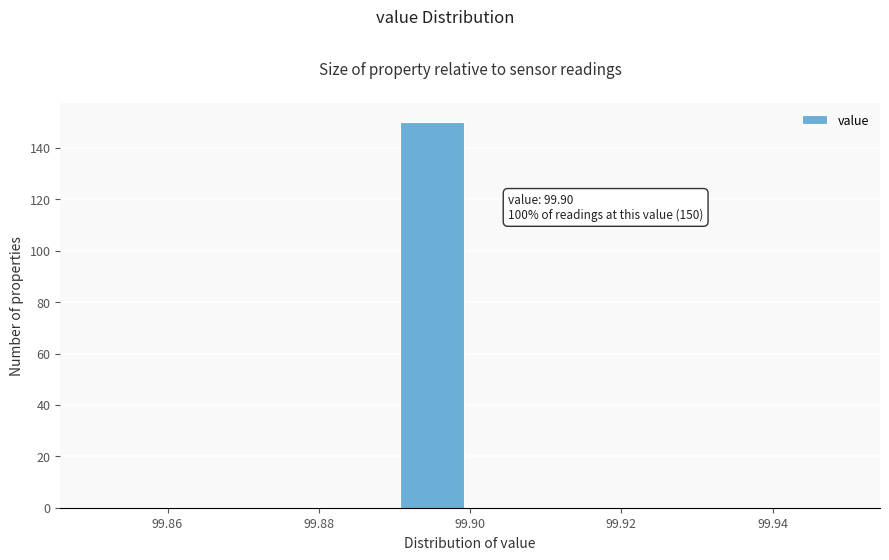

Which range on the x-axis has the tallest bar?

99.89 to 99.90